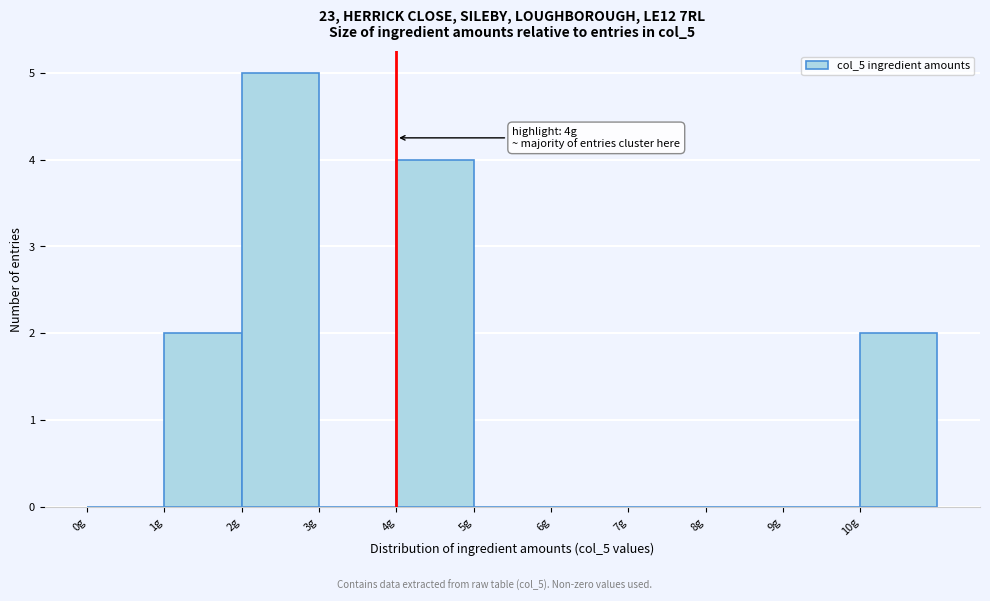

Over which range of the x-axis is the bar tallest?

2 to 3